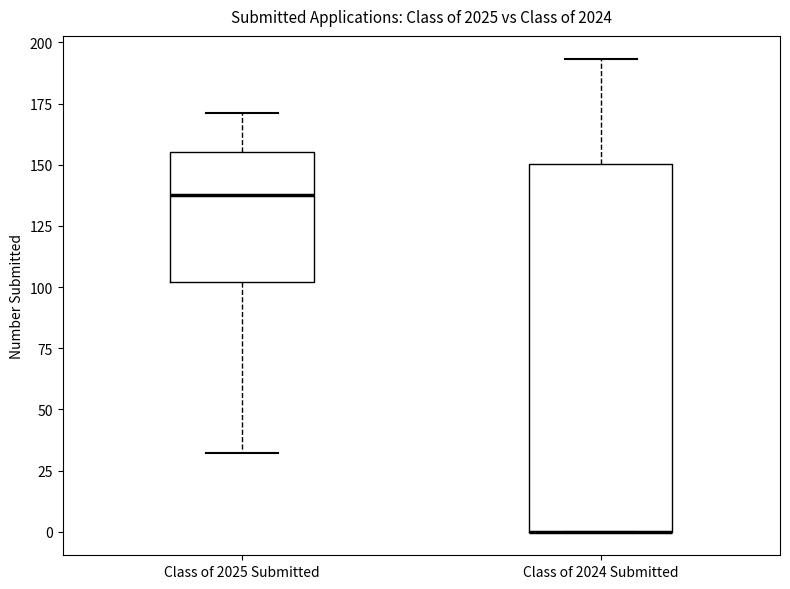

Reading left to right, transcribe this box plot: for each box, give where its median line is, the range the box spans, and where its two whiskers end, as read against the y-axis. The values are not printed on the chart, so give them approximately, as read against the axis.

Class of 2025 Submitted: median 140, box 100 to 155, whiskers 30 to 170
Class of 2024 Submitted: median 0 (drawn on the box's lower edge), box 0 to 150, whiskers 0 to 195